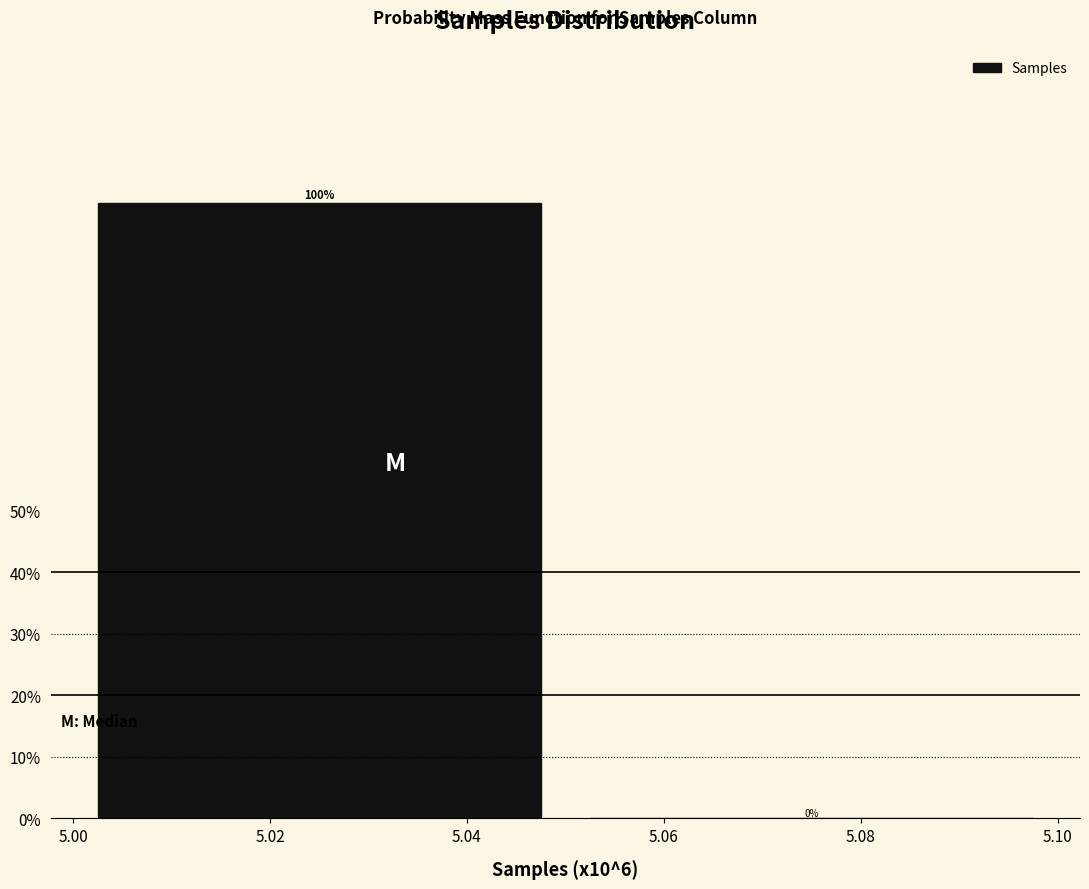

Reading left to right, list every bar in this chart as the range it spans on the x-axis followed by its height.

5.00 to 5.05: 100
5.05 to 5.10: 0